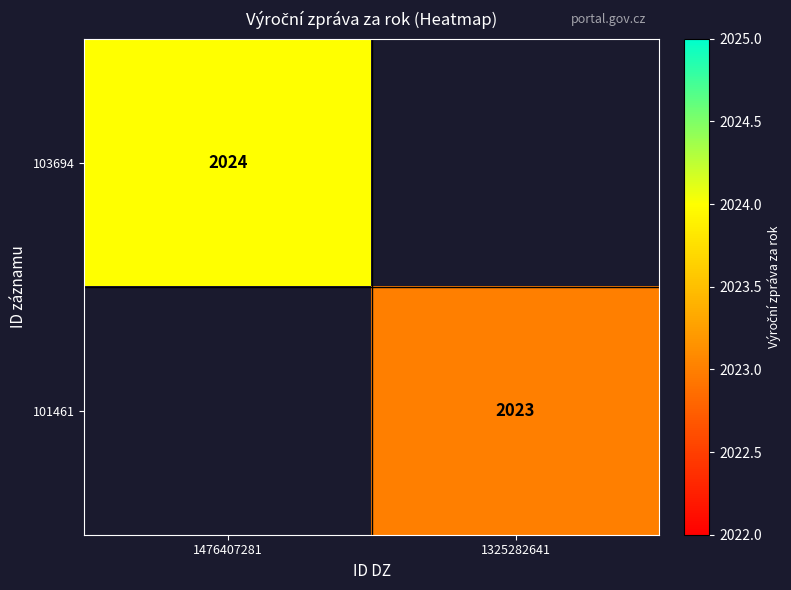

The 101461 series shows 2023 at 1325282641. True or false?

True